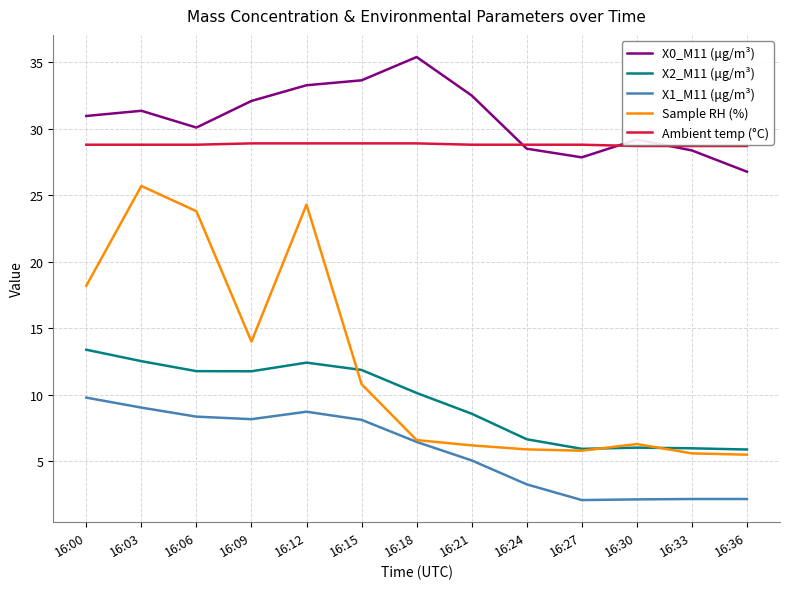

True or false: Ambient temp (°C) and X1_M11 (μg/m³) cross at least once.

False